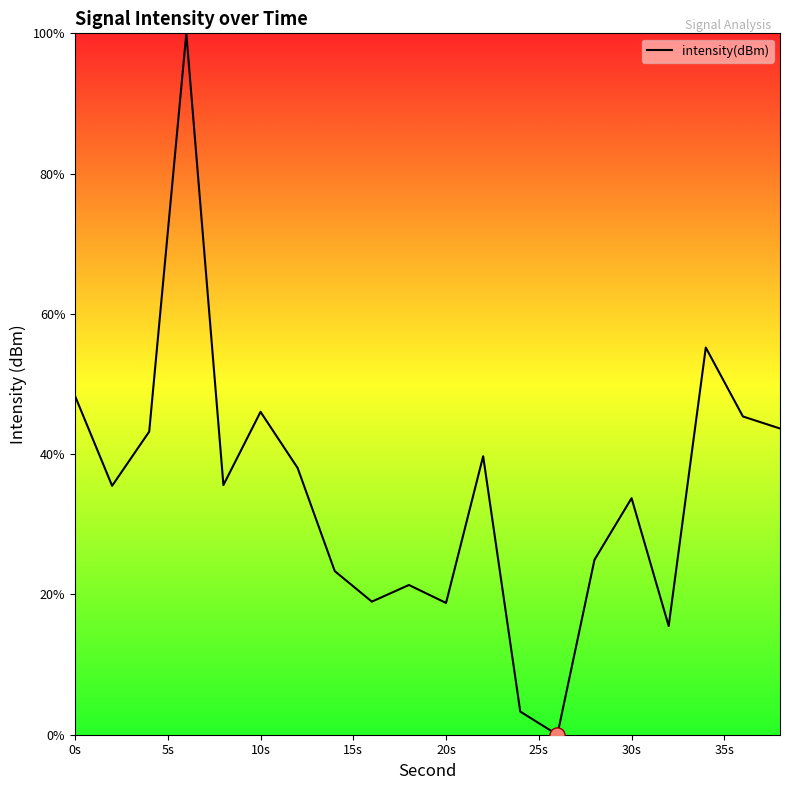

What is the difference between the maximum and minimum values?

100.0